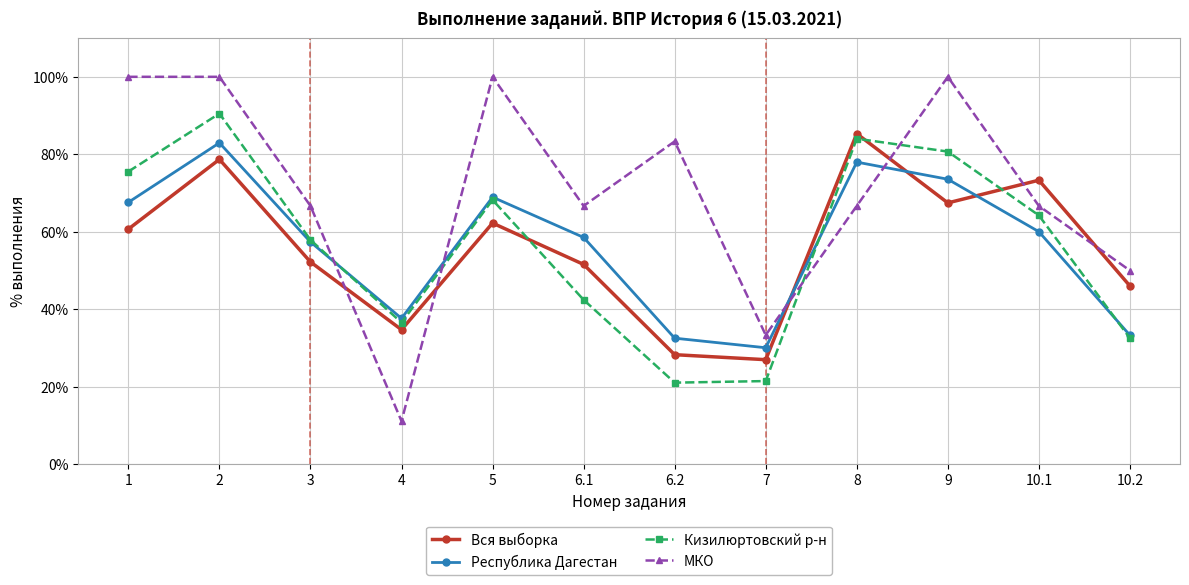

What is the value of the Вся выборка point at the 7th from the left?

28.3